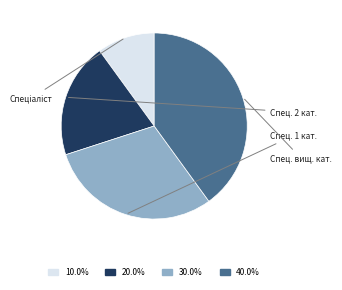

How many segments does this pie chart have?

4